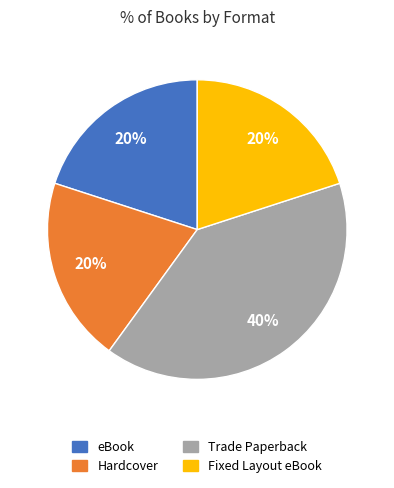

Combined, do Fixed Layout eBook and eBook account for over 50%?

No